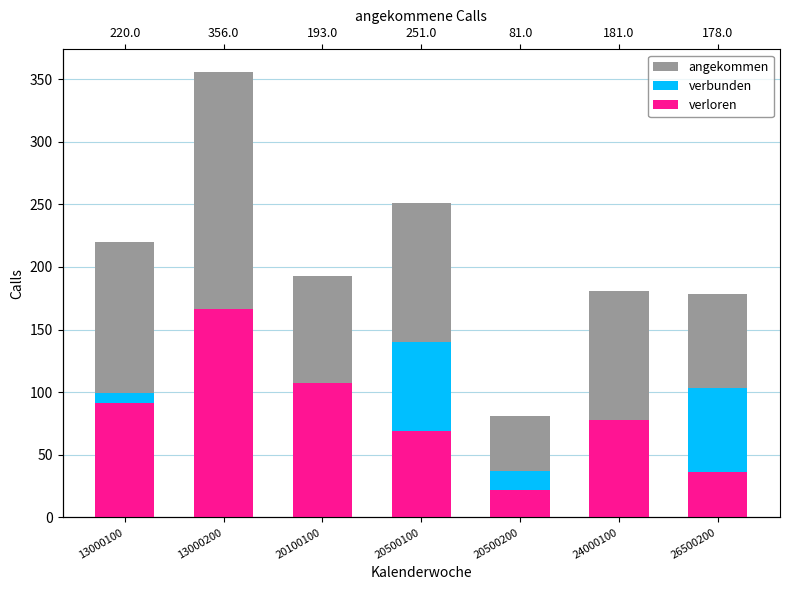

What is the minimum value for angekommen?

81